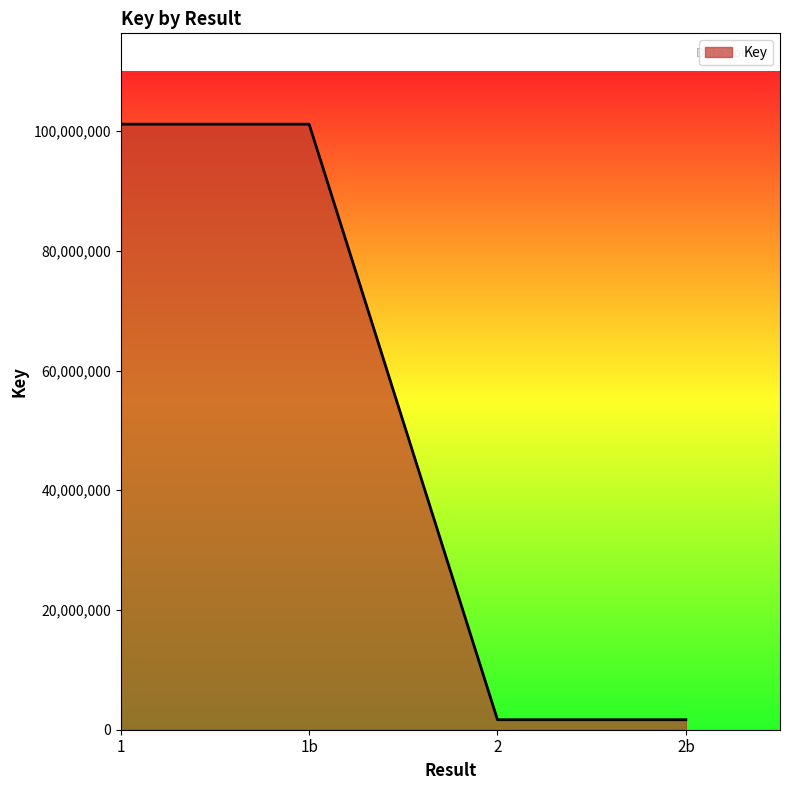

How many lines are shown in the chart?

1